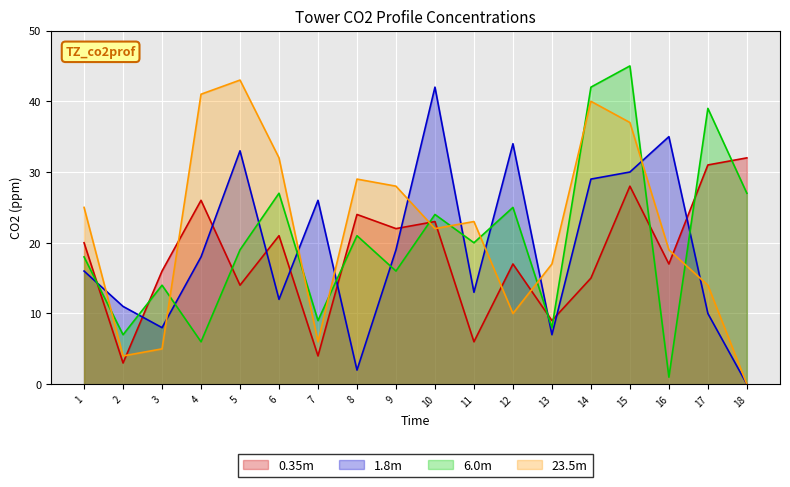

What are all the series names shown in the legend?

0.35m, 1.8m, 6.0m, 23.5m